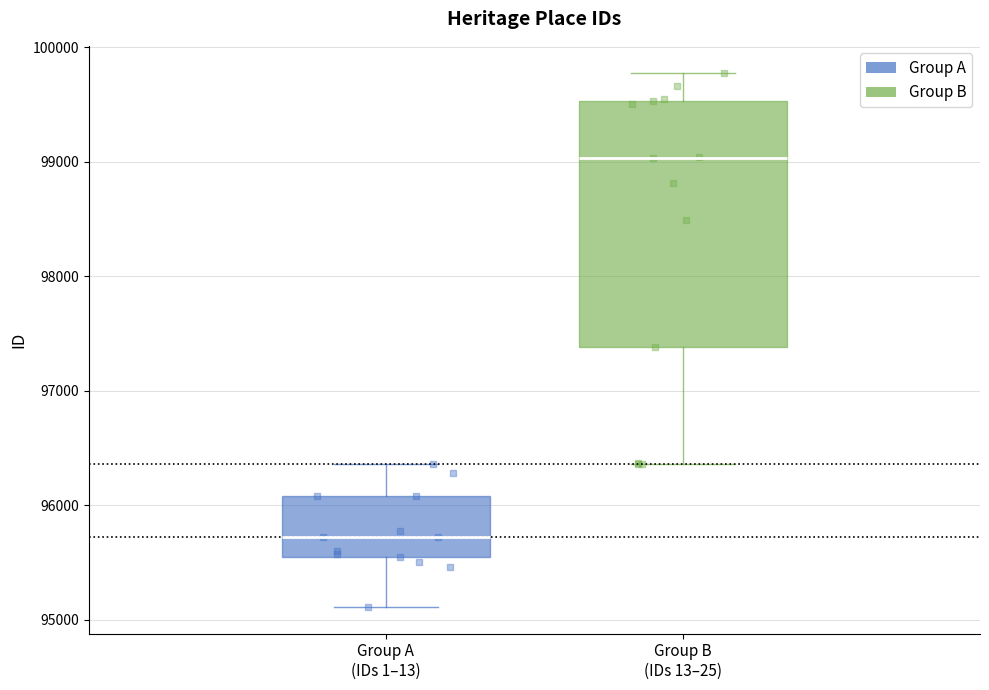

Reading left to right, read every box against the y-axis: the position of its median line, the range the box covers, and the ends of its whiskers. The values are not printed on the chart, so give them approximately, as read against the axis.

Group A (IDs 1–13): median 95700, box 95600 to 96100, whiskers 95100 to 96400
Group B (IDs 13–25): median 99000, box 97400 to 99500, whiskers 96400 to 99800